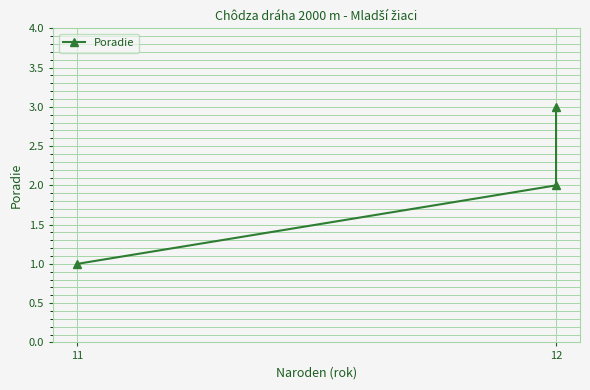

What is the difference between the values at 12 and 11?

1